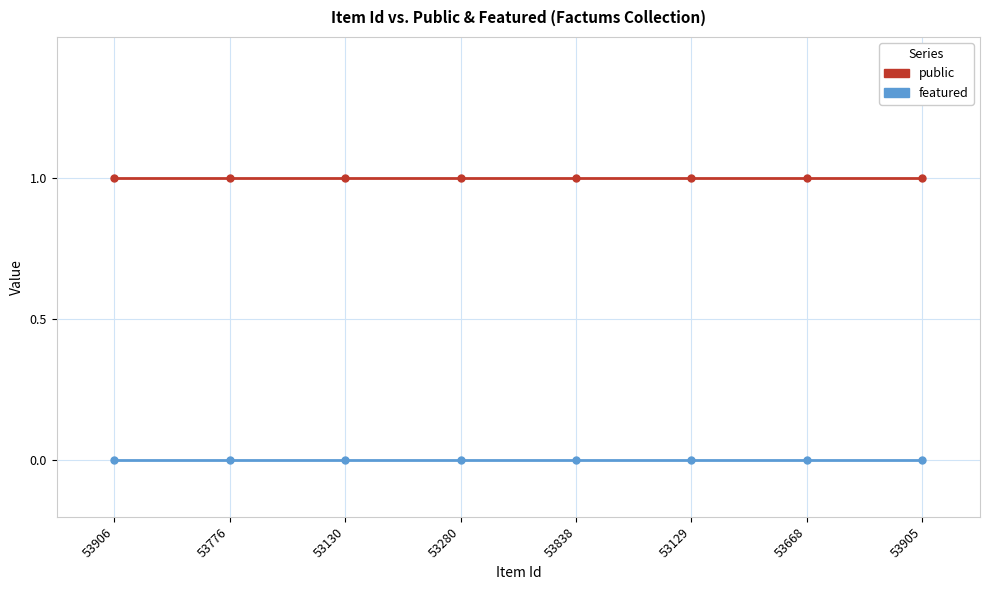

True or false: public has a value of 2 at 53838.

False